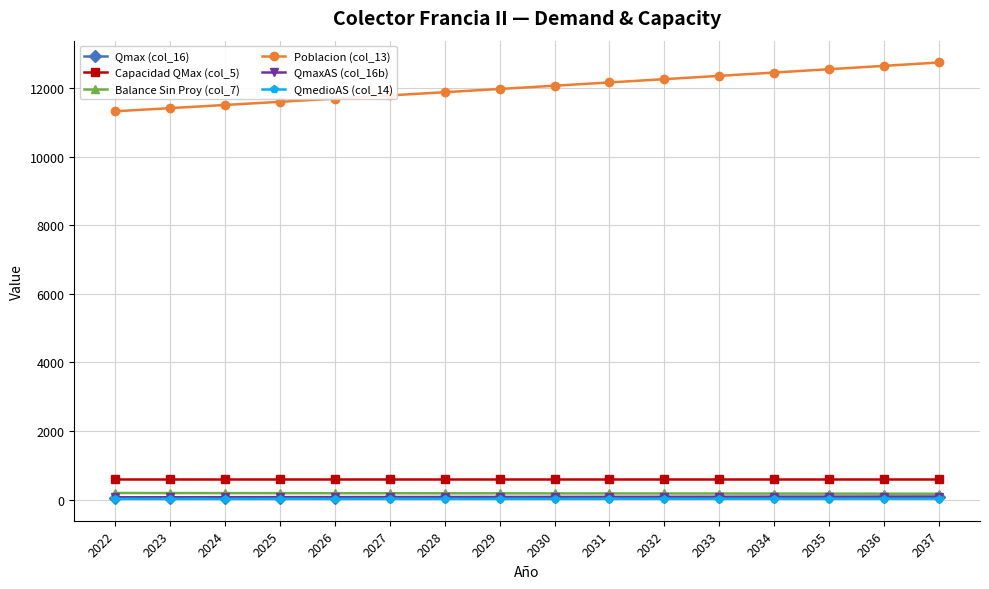

Is this an area chart (filled region under the line)?

No